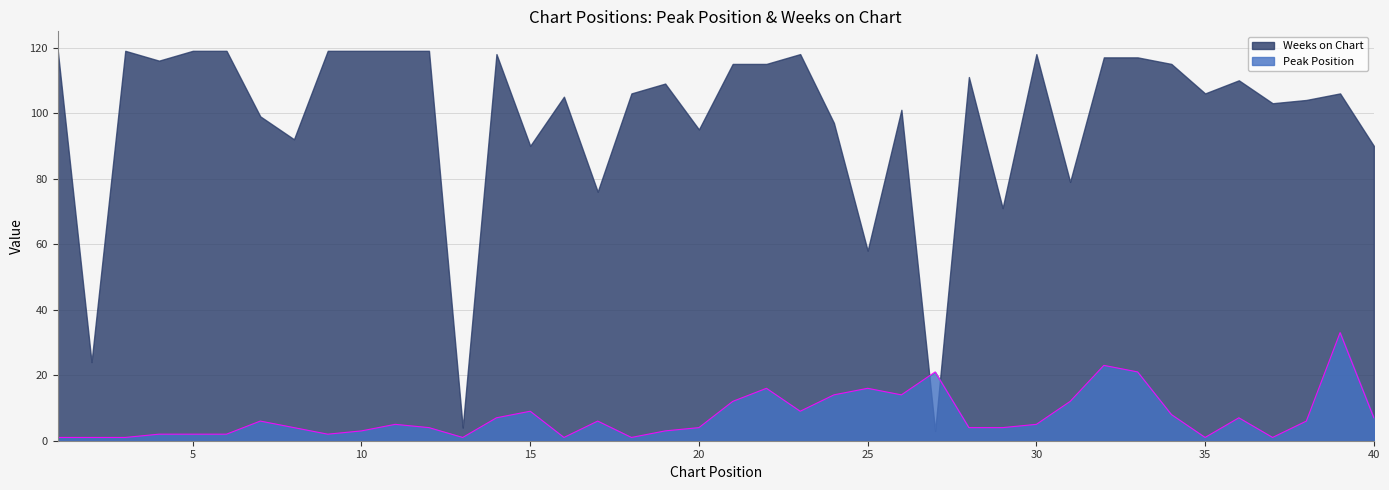

Which has a higher value, 31 or 36?

31